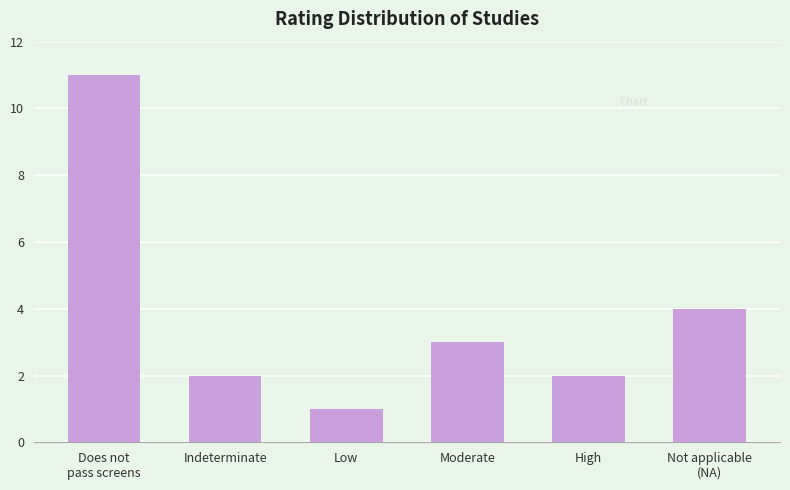

How many bars are there in total?

6